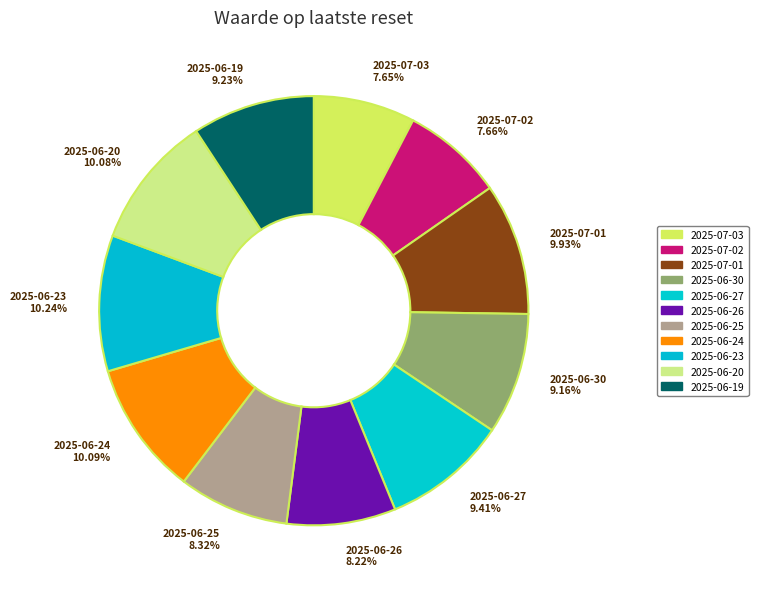

True or false: 2025-07-02 accounts for 16% of the total.

False